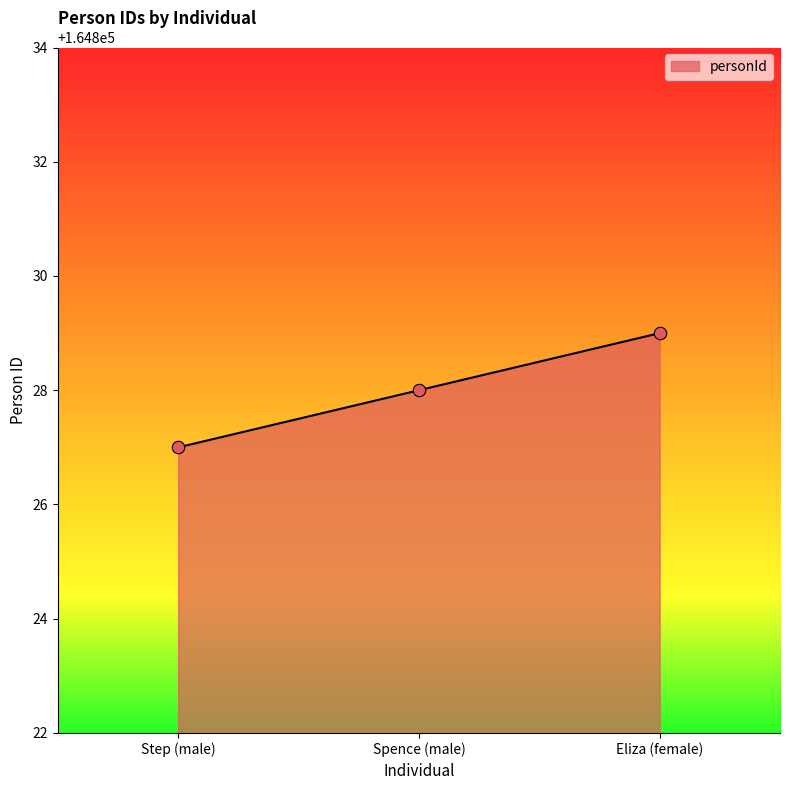

What is the ratio of the value at Step (male) to the value at Eliza (female)?

1.0